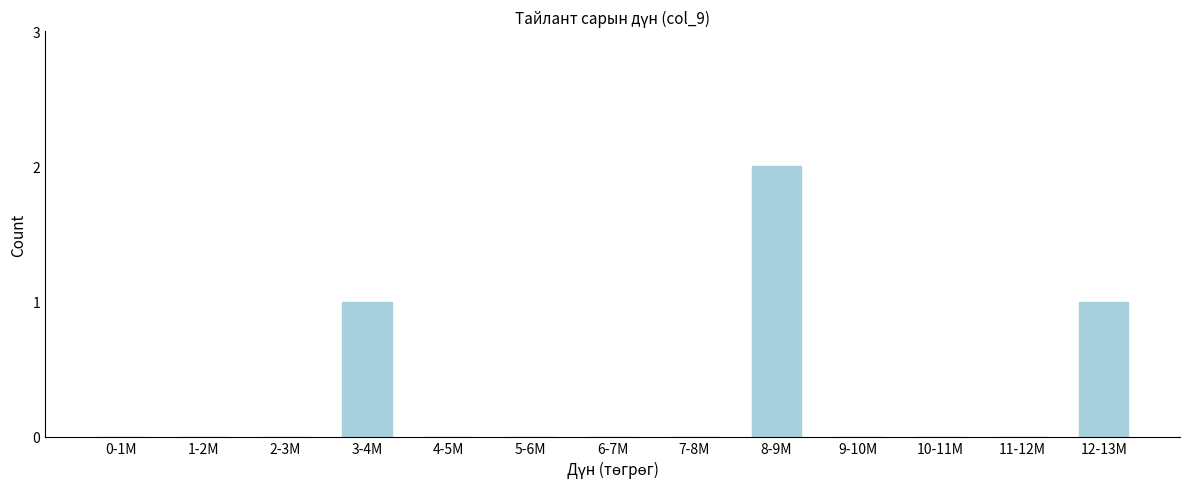

Reading left to right, what are all the values shown in this chart?

0-1M=0	1-2M=0	2-3M=0	3-4M=1	4-5M=0	5-6M=0	6-7M=0	7-8M=0	8-9M=2	9-10M=0	10-11M=0	11-12M=0	12-13M=1